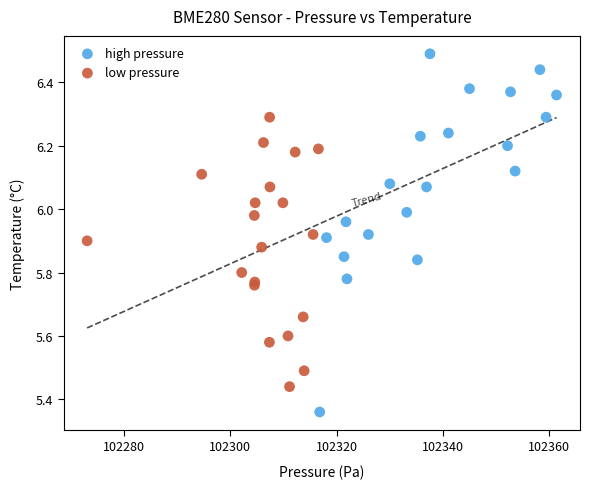

Which series contains the highest Y value?

high pressure